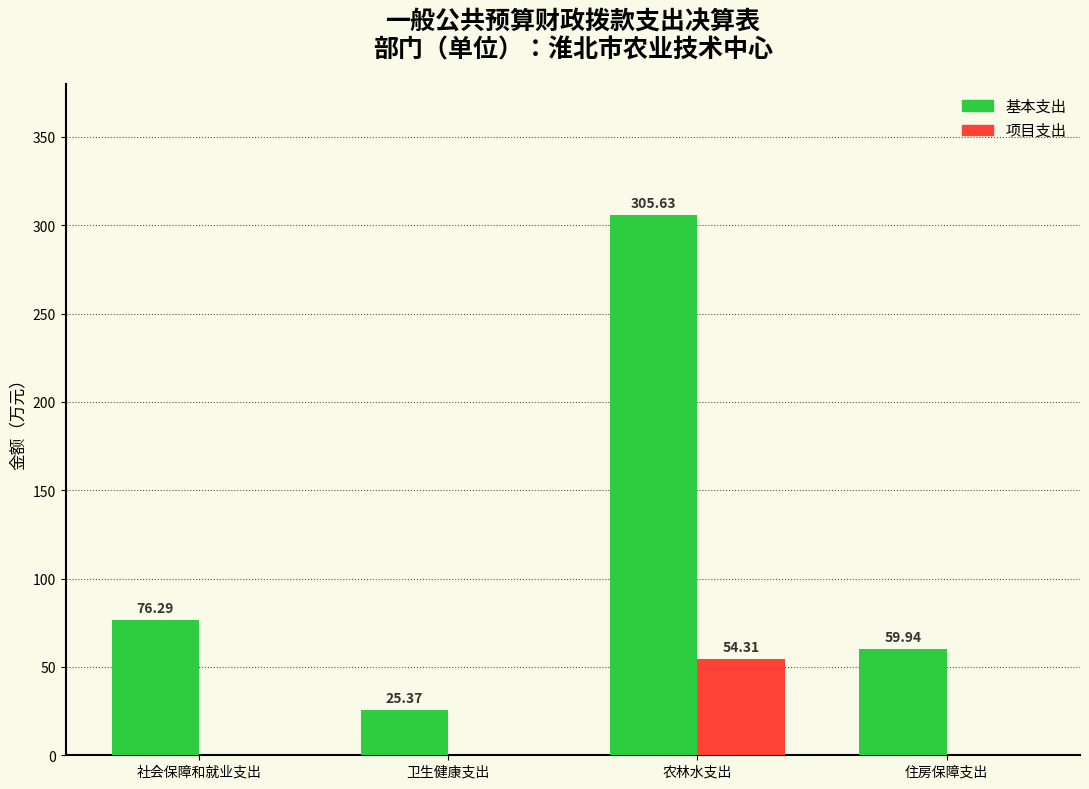

Is the value of 项目支出 at 社会保障和就业支出 greater than the value of 基本支出 at 农林水支出?

No